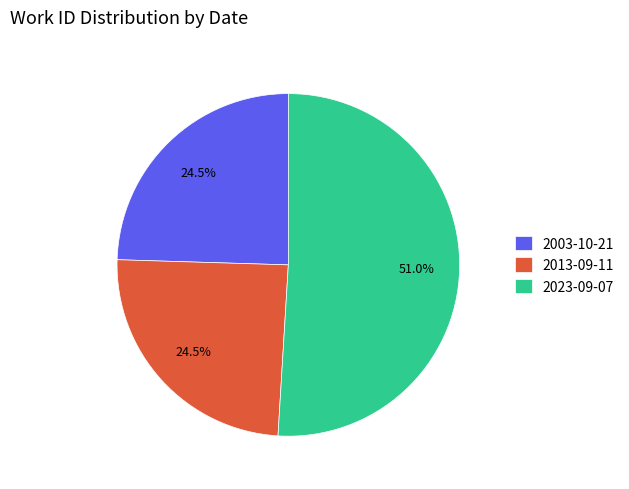

Count the number of slices in the pie.

3